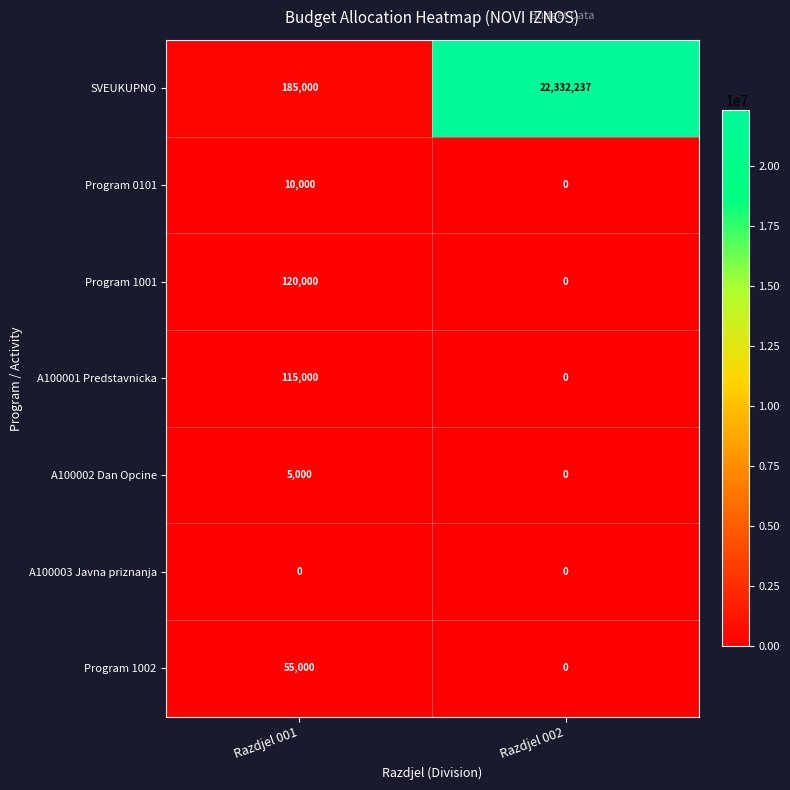

What is the maximum value shown in the chart?

22332237